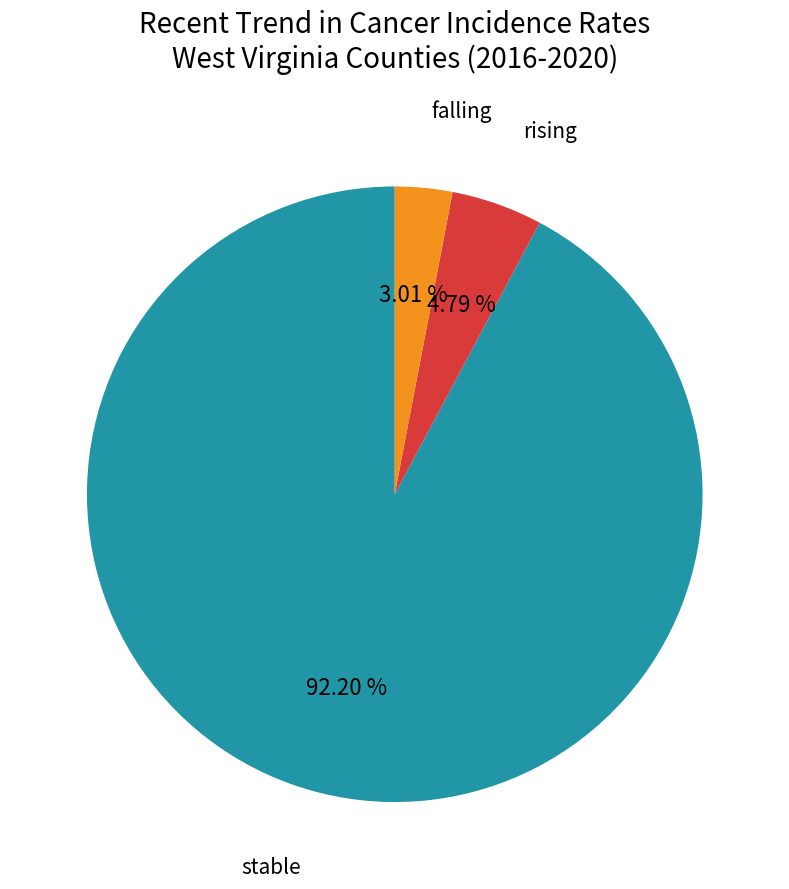

Is there a majority slice in this chart?

Yes